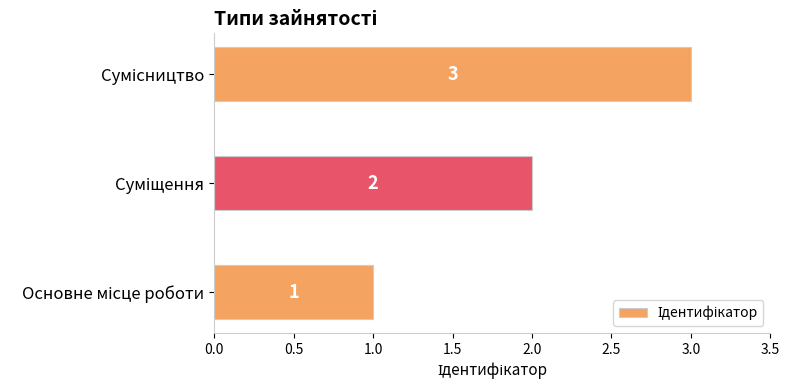

What is the sum of all values?

6